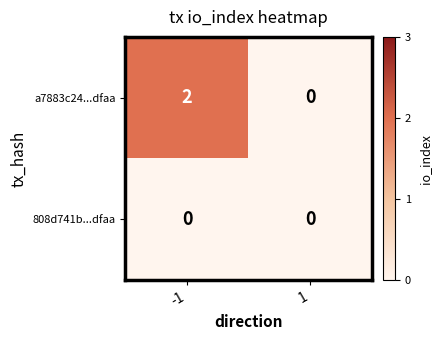

Reading left to right, list all the values displayed in this chart.

a7883c24...dfaa: 2	0
808d741b...dfaa: 0	0